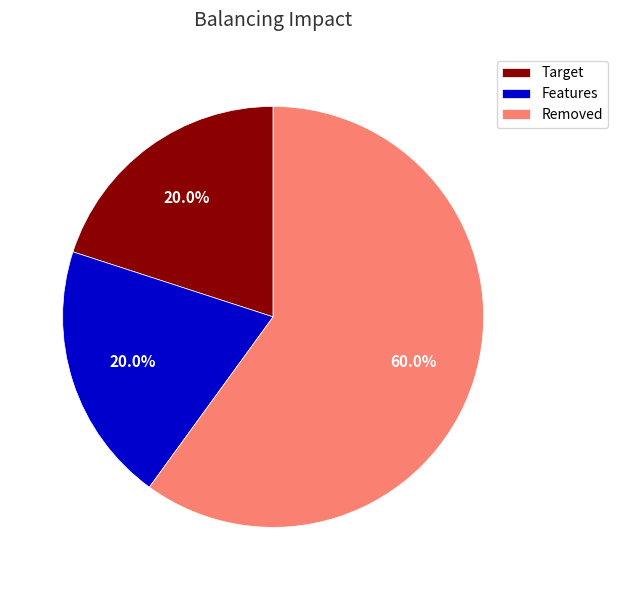

Which slice is the largest?

Removed